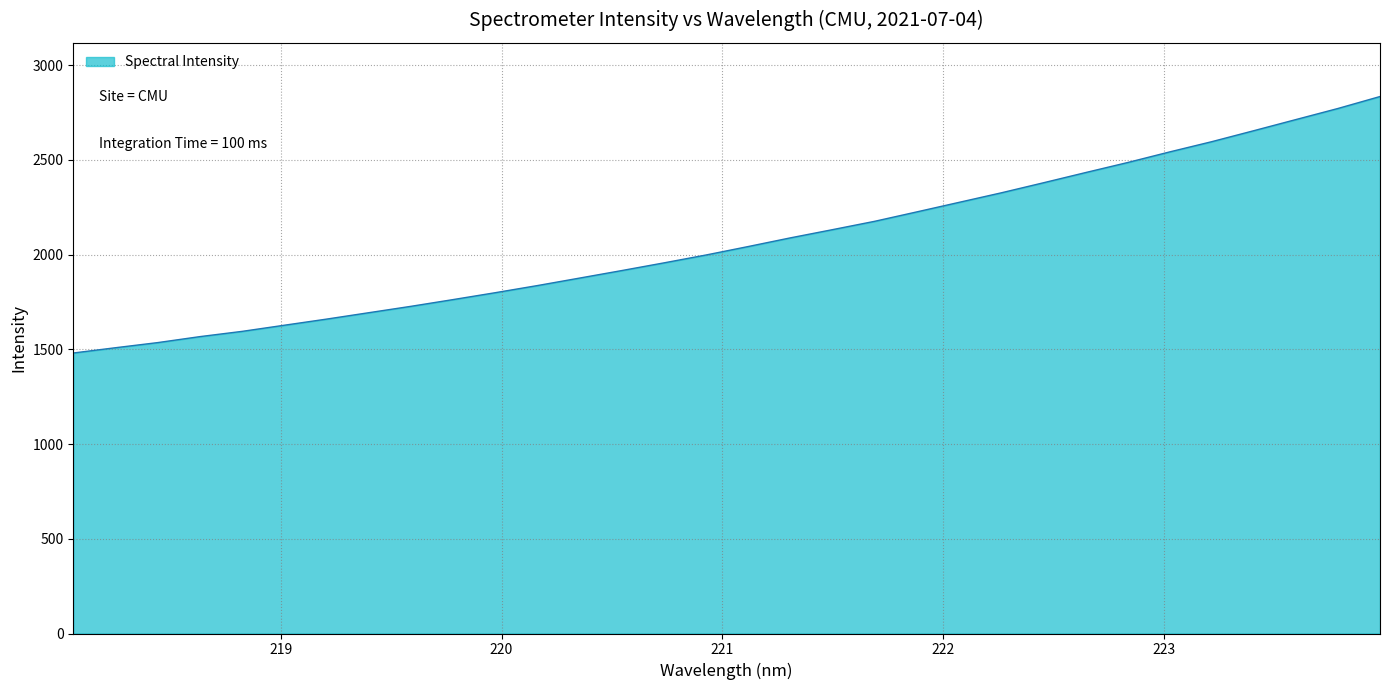

What is the difference between the maximum and minimum values?

1353.9